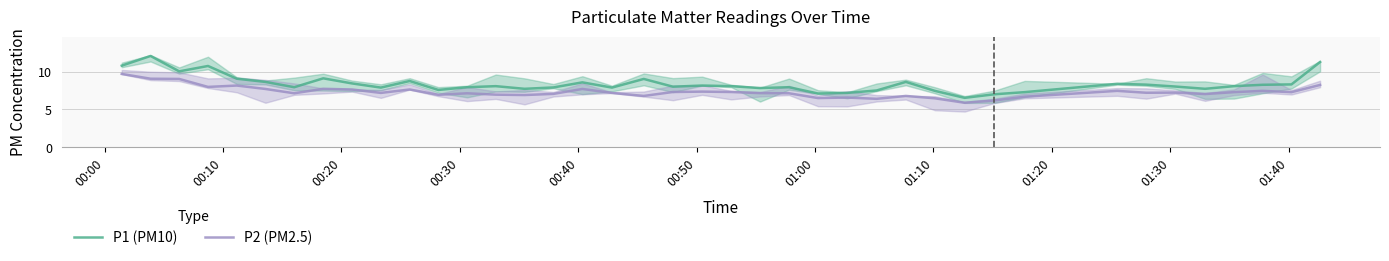

How many lines are shown in the chart?

2